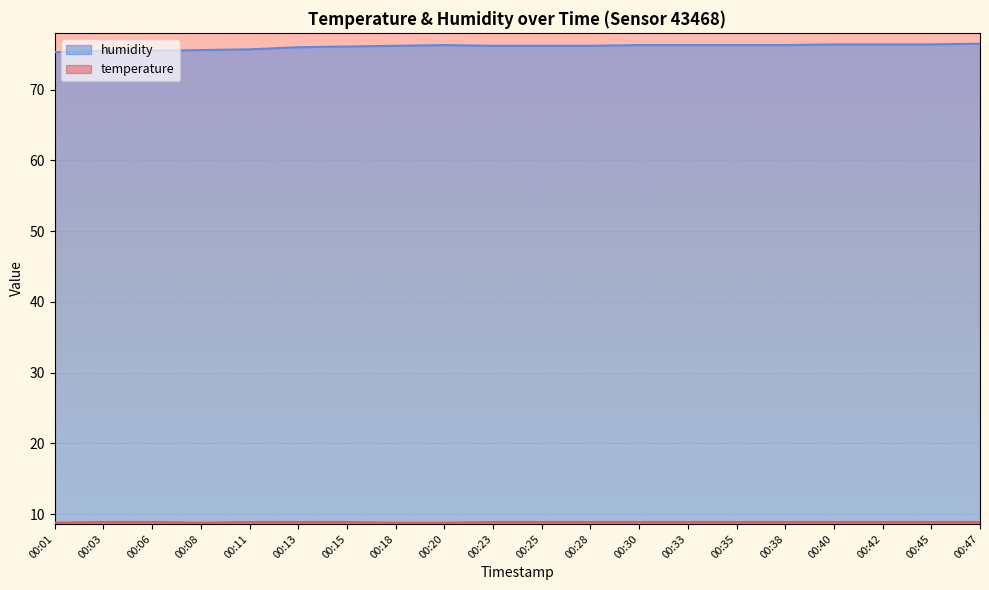

How many interior local valleys does the temperature series have?

1